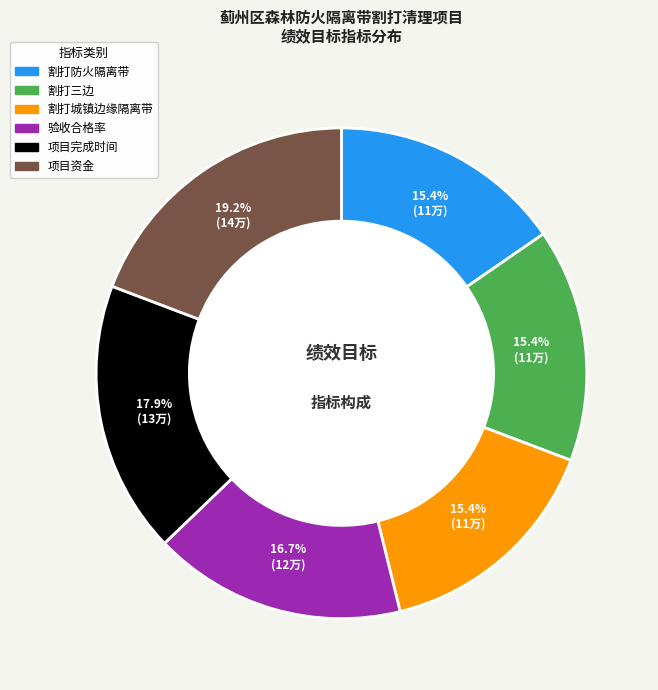

Is the sum of 割打城镇边缘隔离带 and 项目完成时间 greater than half?

No